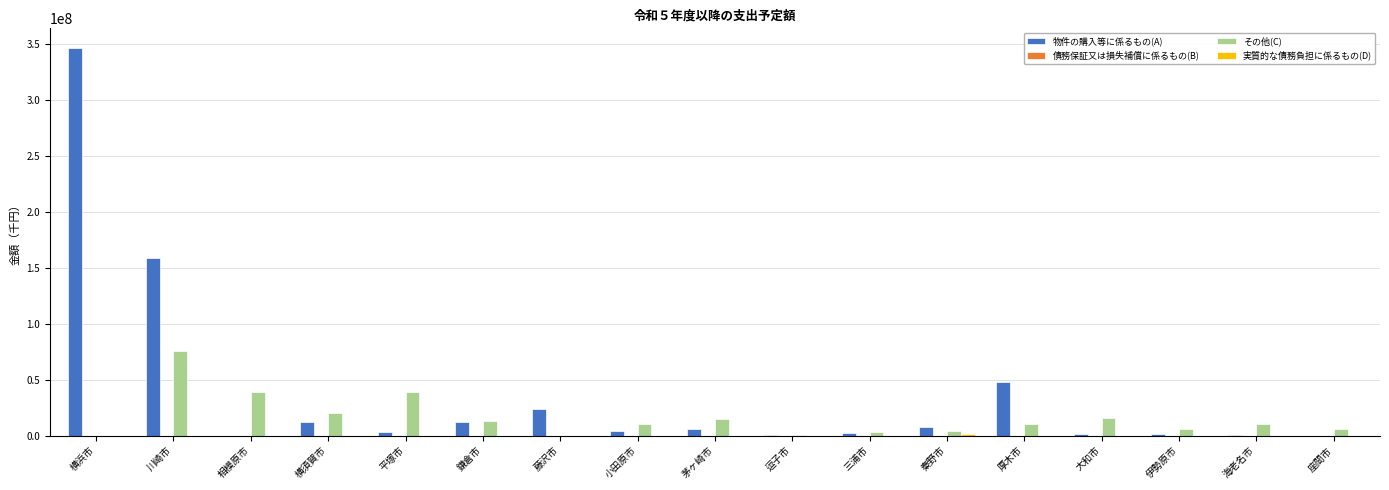

What is the sum of all その他(C) values?

269611452